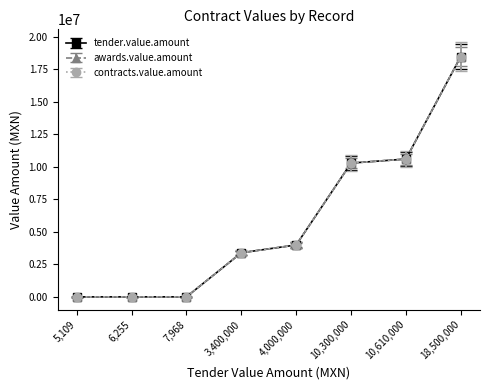

Is this an area chart (filled region under the line)?

No